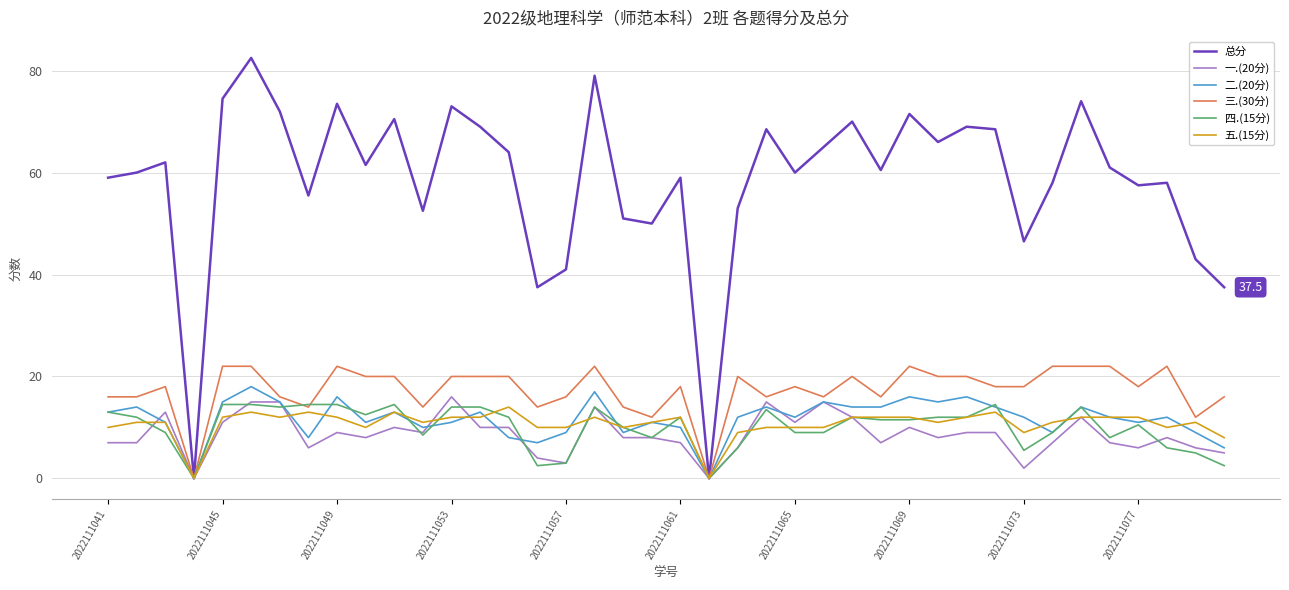

Does the chart display data point markers on the line(s)?

No